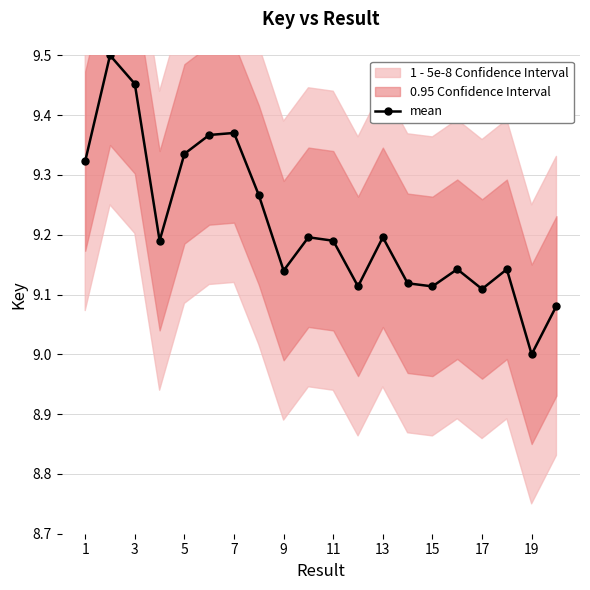

True or false: mean has more than 2 points higher than both neighbors.

True